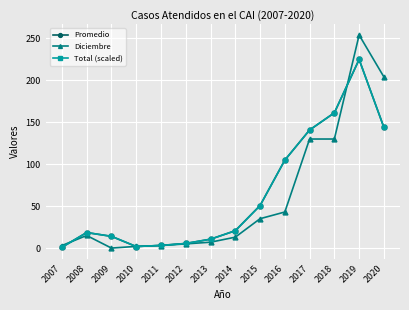

Is the value of Promedio at 2010 greater than the value of Total (scaled) at 2008?

No